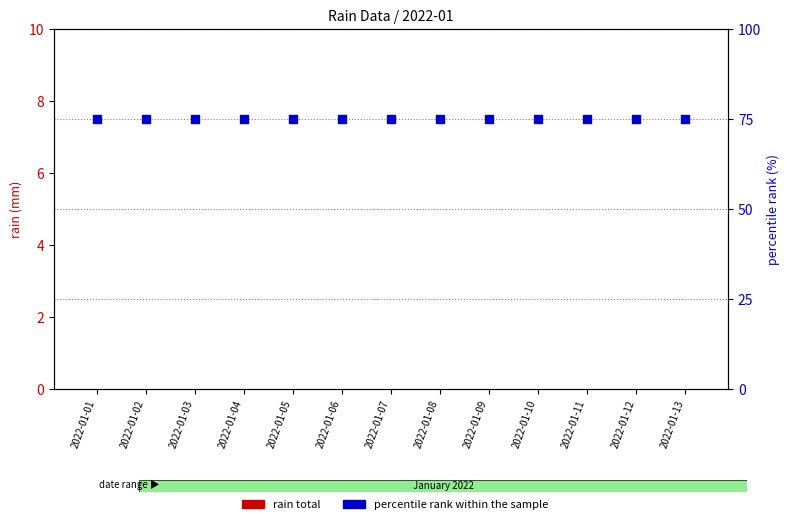

At which category is the sum across all series the highest?

2022-01-01